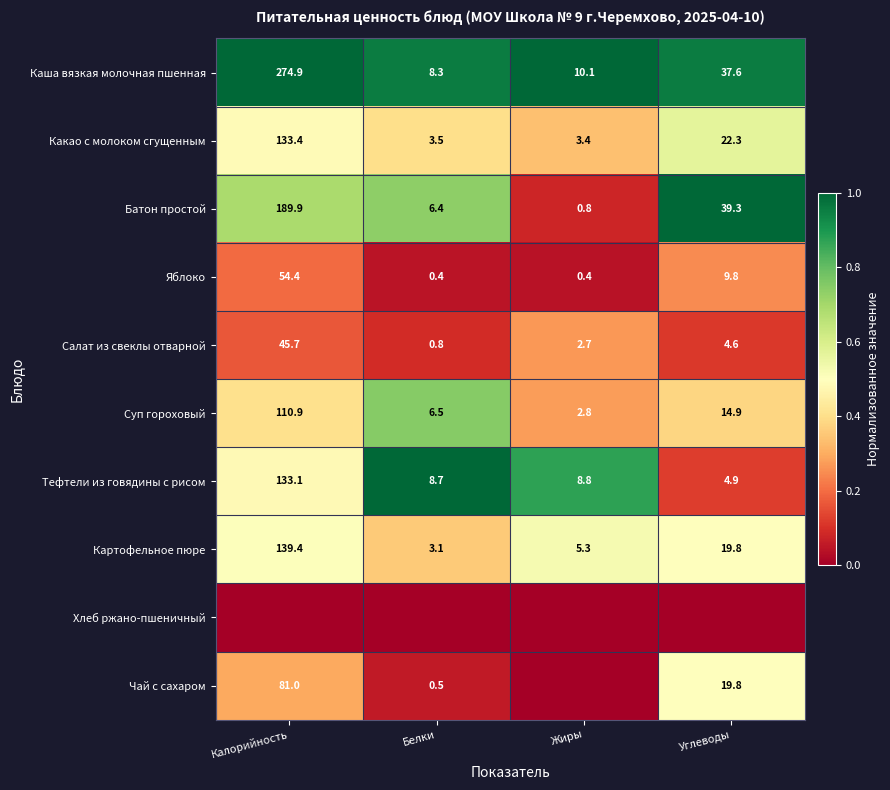

At which label is Картофельное пюре closest to 71?

Углеводы